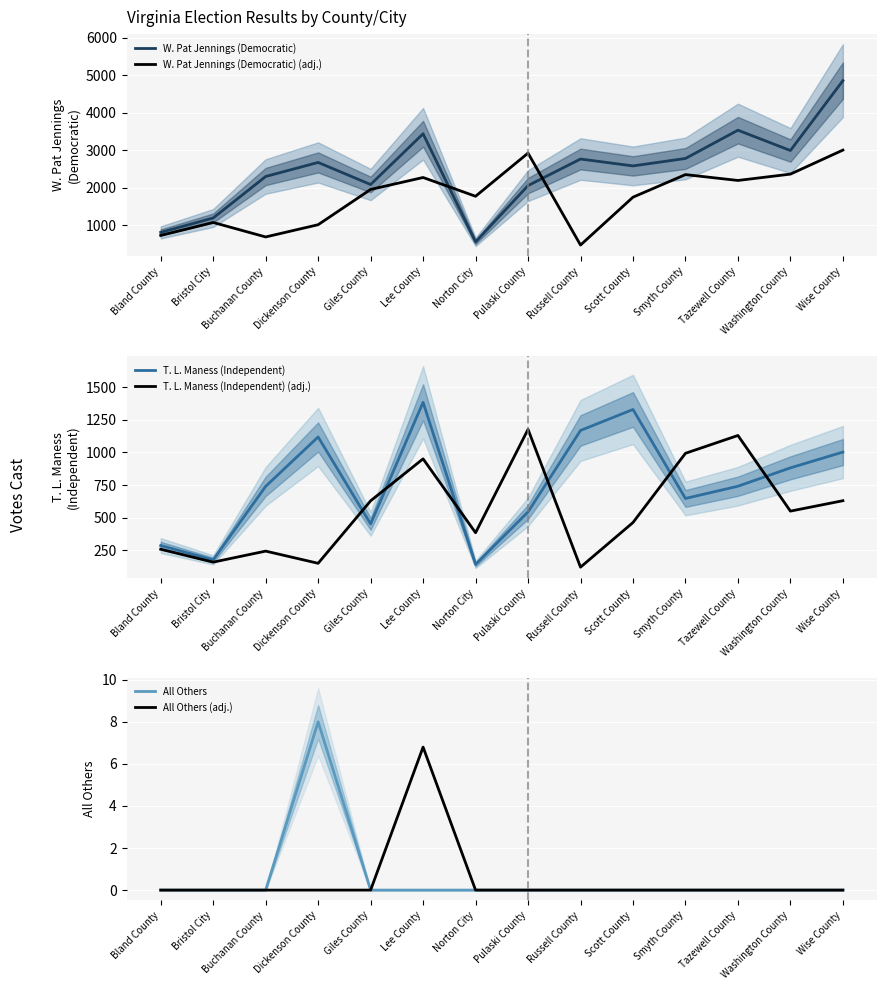

How many lines are shown in the chart?

6